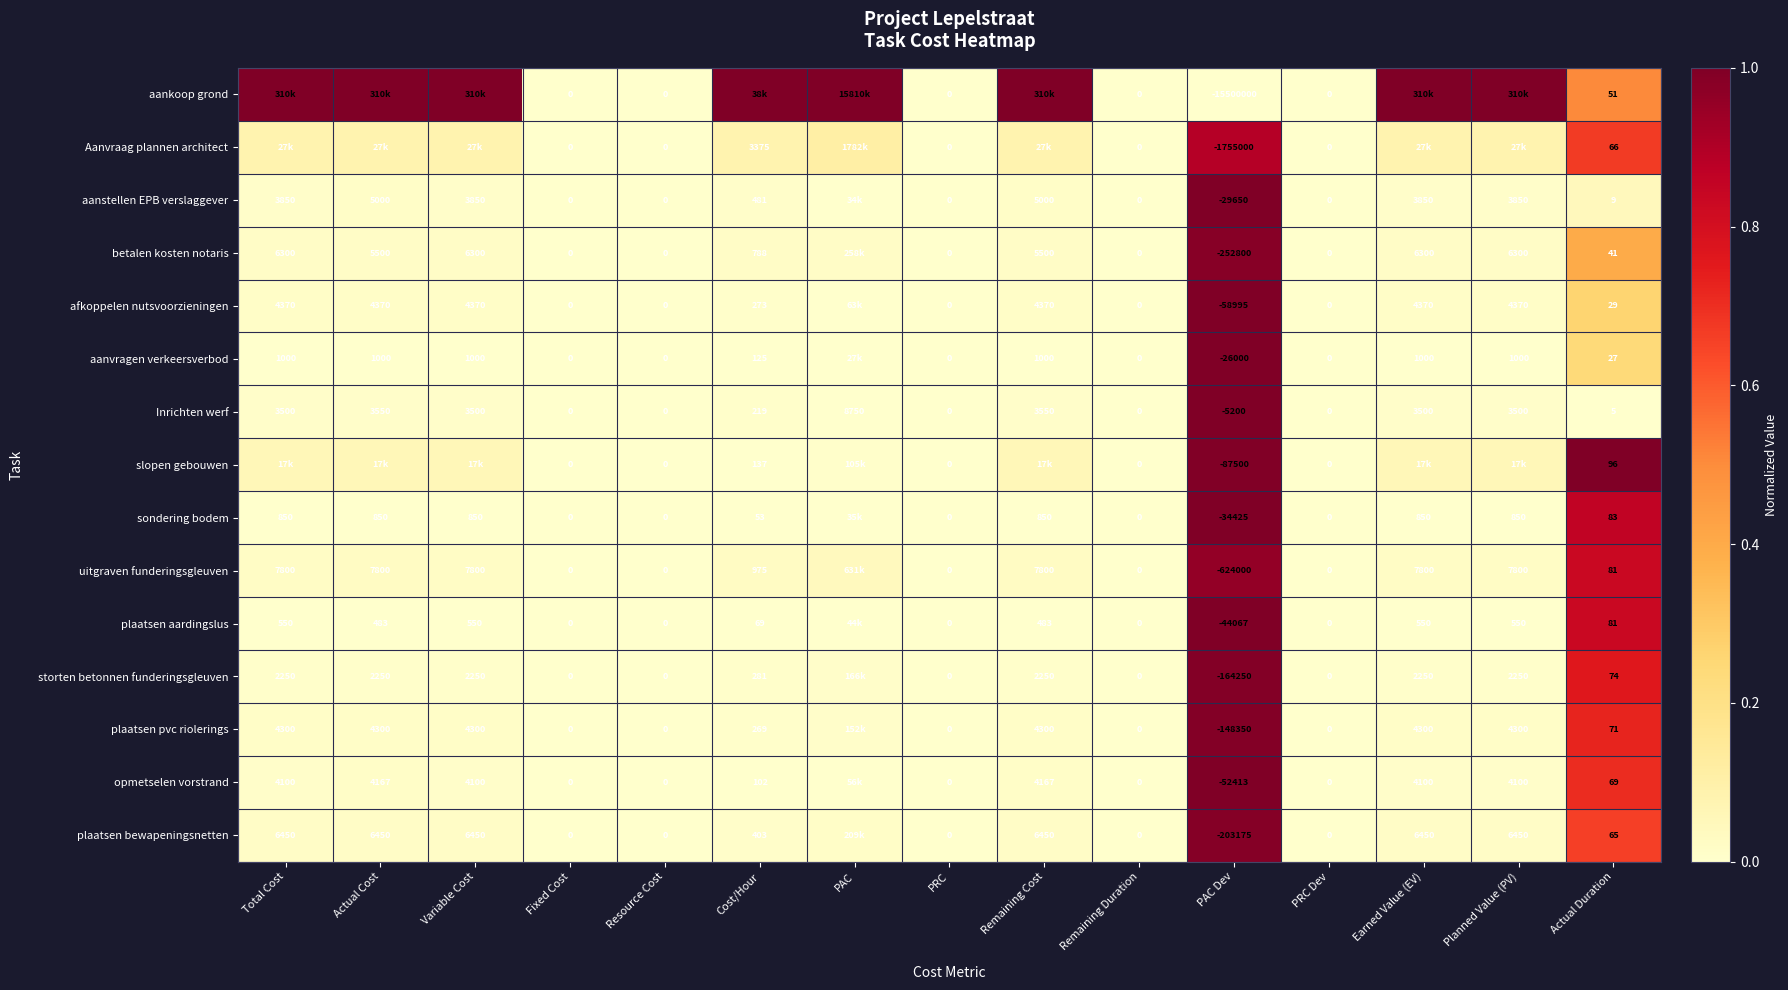

Which series changed the most between PAC Dev and Actual Duration?

aankoop grond